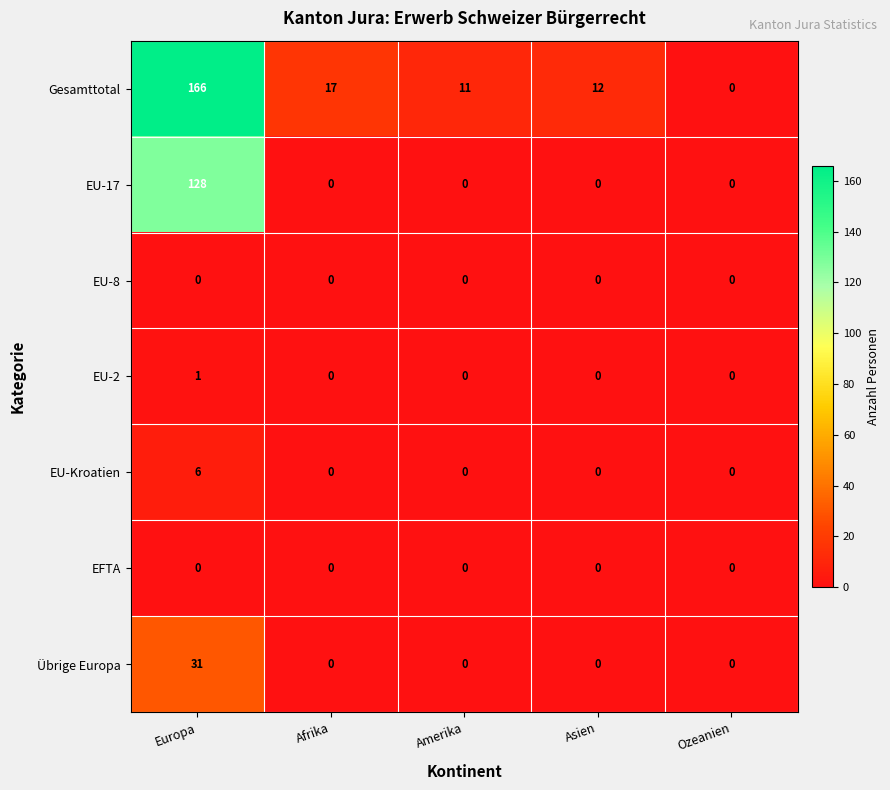

Which category has the highest value in the EU-2 series?

Europa